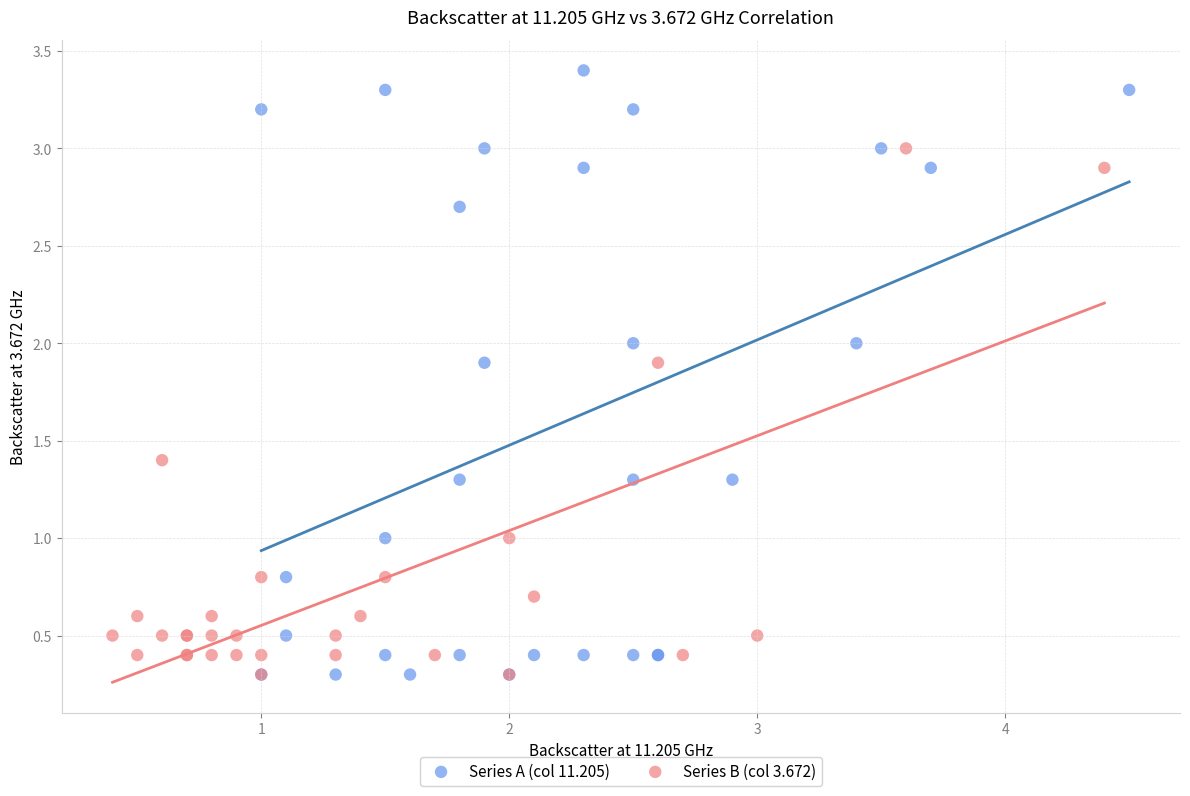

Which series contains the highest Y value?

Series A (col 11.205)